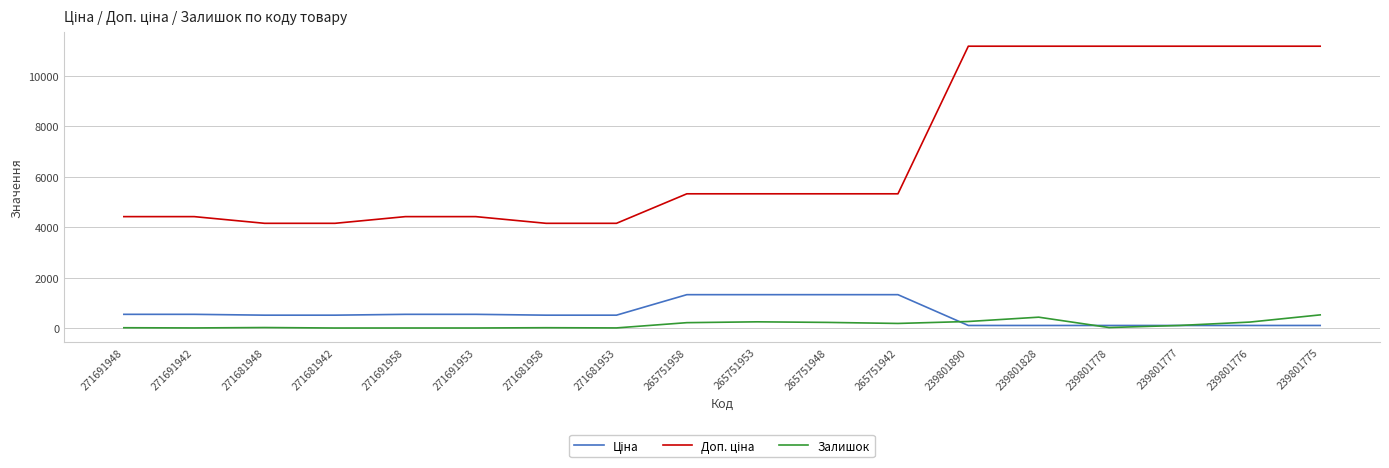

At how many categories does at least one series exceed 5543?

6